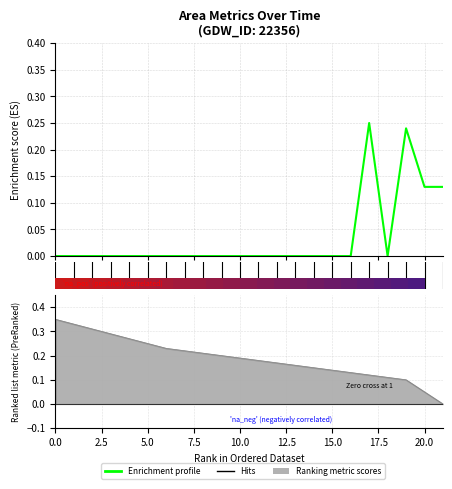

Count the values in the range 0 to 1.

22